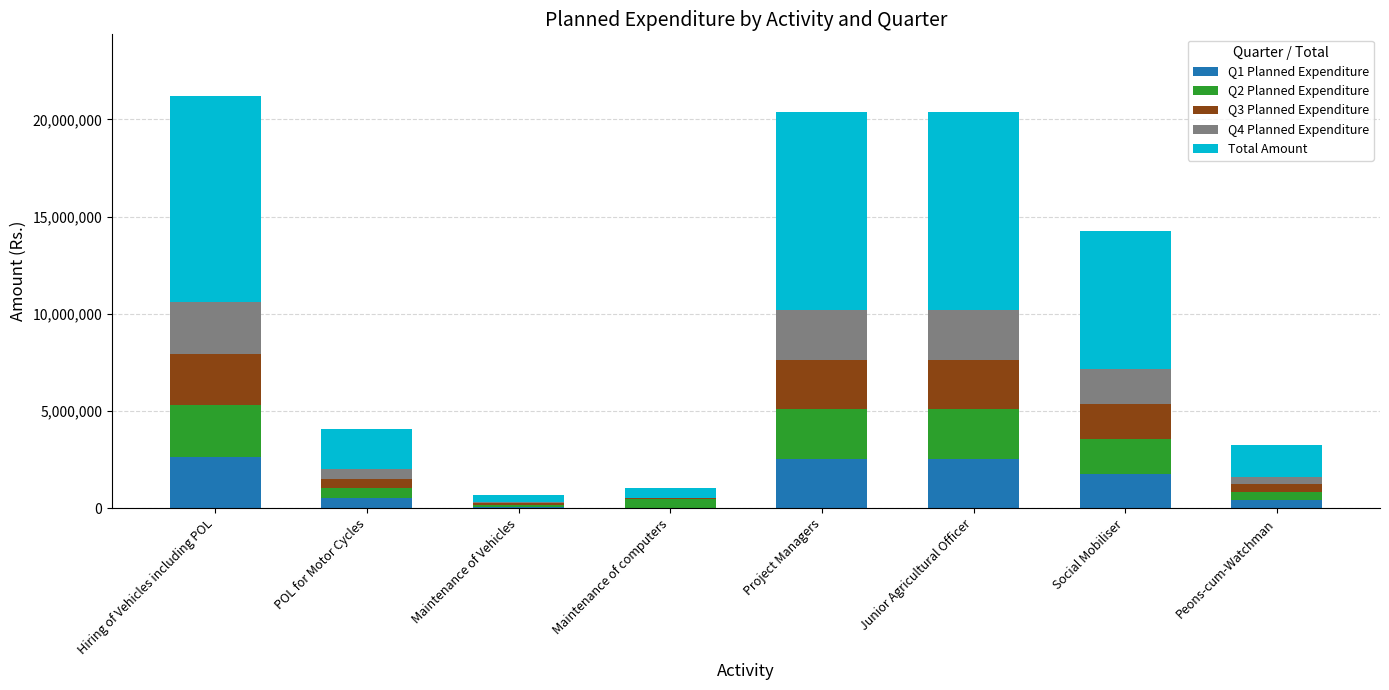

What position from the right is POL for Motor Cycles?

7